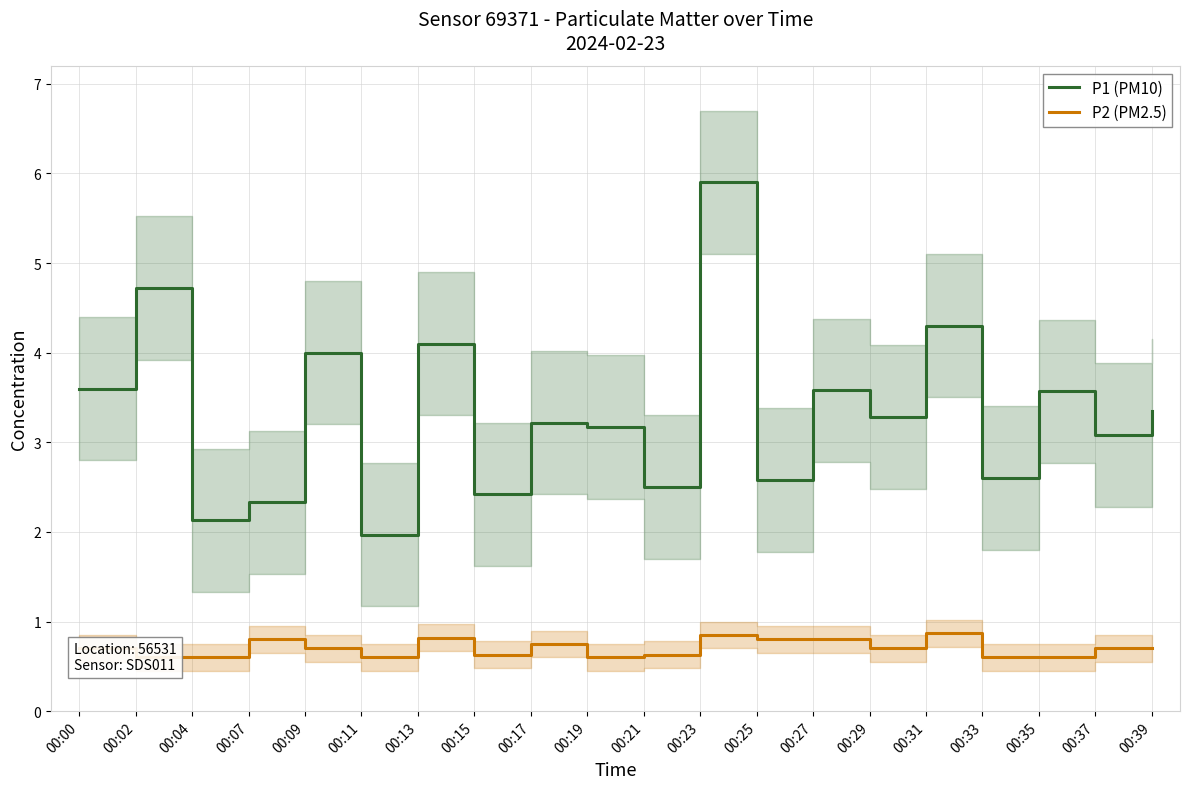

True or false: P2 (PM2.5) has a value of 0.2 at 00:35.

False